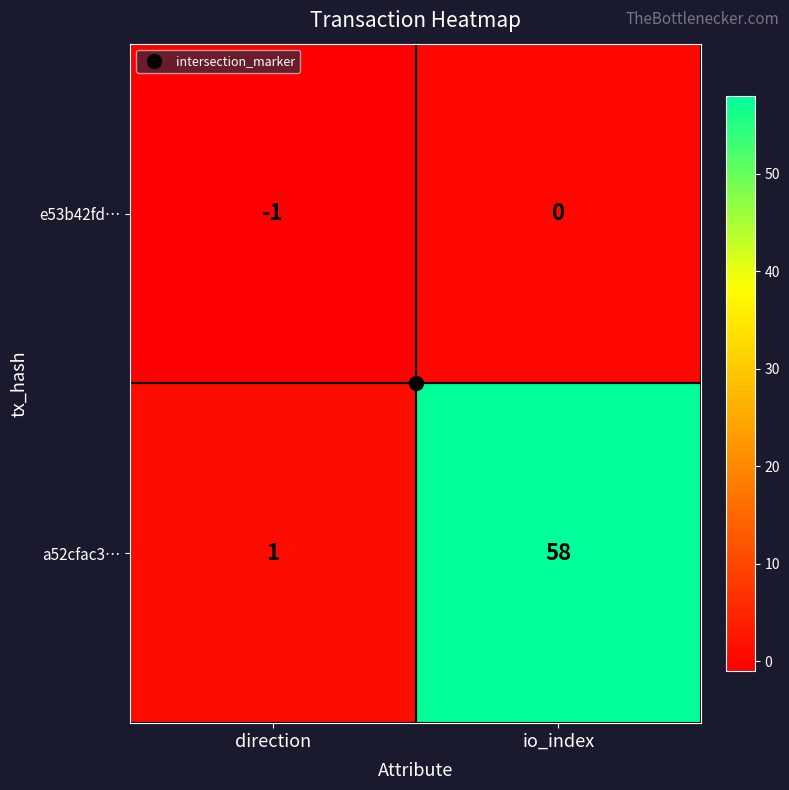

How many series are shown in this chart?

2